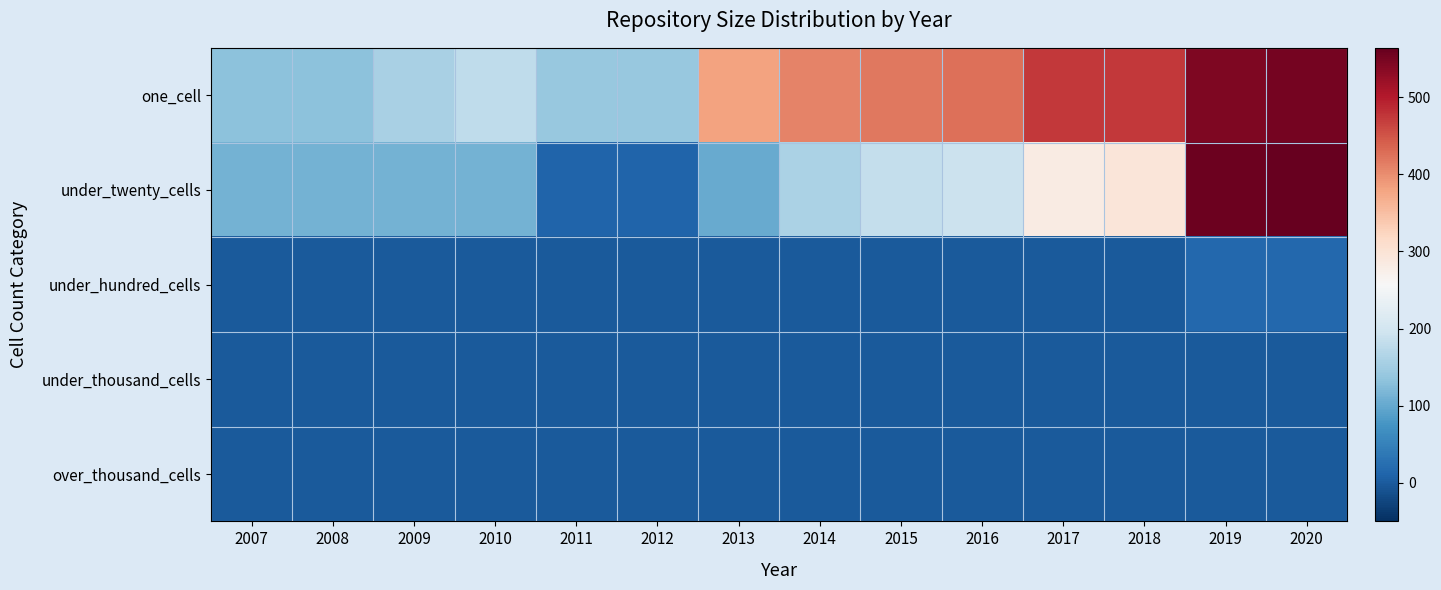

Reading left to right, extract all data points from this chart.

one_cell: 2007=130	2008=132	2009=157	2010=179	2011=141	2012=141	2013=380	2014=410	2015=420	2016=426	2017=475	2018=473	2019=544	2020=551
under_twenty_cells: 2007=112	2008=113	2009=111	2010=111	2011=12	2012=12	2013=103	2014=161	2015=184	2016=191	2017=283	2018=294	2019=559	2020=564
under_hundred_cells: 2007=0	2008=0	2009=0	2010=0	2011=0	2012=0	2013=0	2014=0	2015=0	2016=0	2017=0	2018=0	2019=16	2020=16
under_thousand_cells: 2007=0	2008=0	2009=0	2010=0	2011=0	2012=0	2013=0	2014=0	2015=0	2016=0	2017=0	2018=0	2019=0	2020=0
over_thousand_cells: 2007=0	2008=0	2009=0	2010=0	2011=0	2012=0	2013=0	2014=0	2015=0	2016=0	2017=0	2018=0	2019=0	2020=0